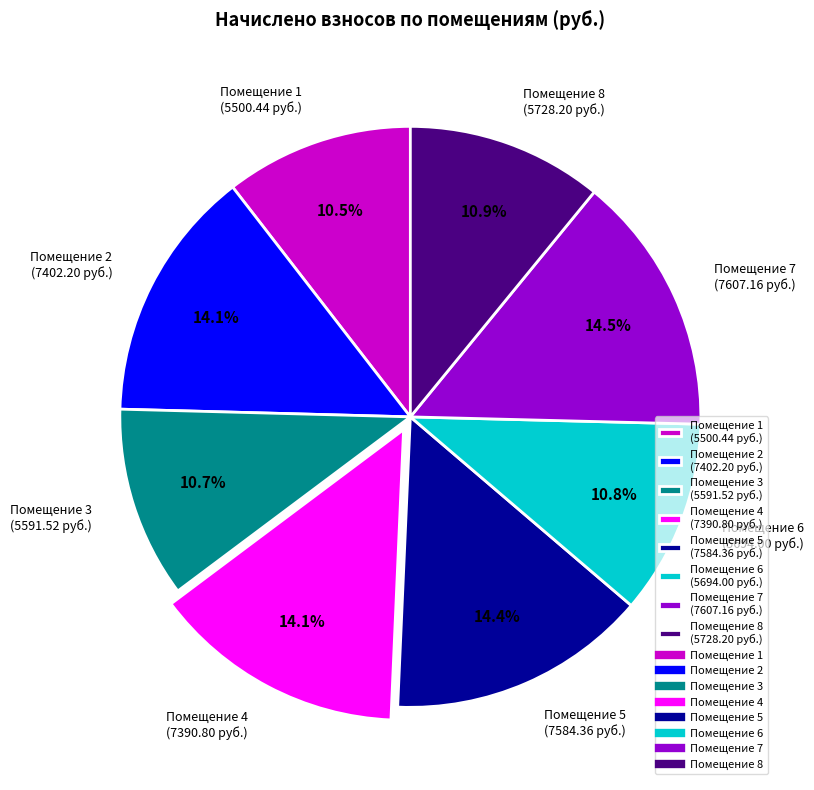

Between Помещение 7 (7607.16 руб.) and Помещение 8 (5728.20 руб.), which is larger?

Помещение 7 (7607.16 руб.)